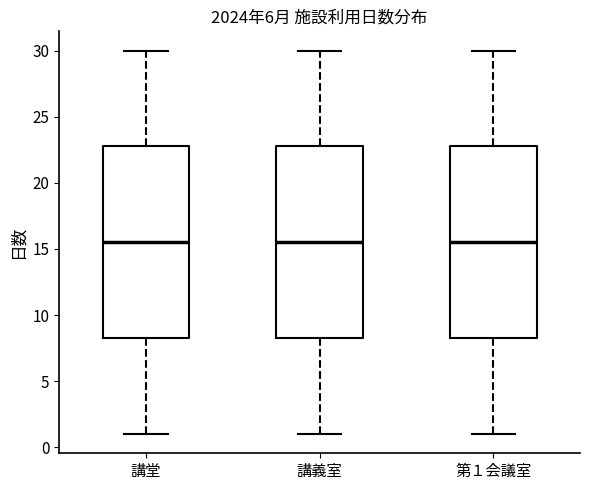

Reading left to right, read every box against the y-axis: the position of its median line, the range the box covers, and the ends of its whiskers. The values are not printed on the chart, so give them approximately, as read against the axis.

講堂: median 15.5, box 8.5 to 23.0, whiskers 1.0 to 30.0
講義室: median 15.5, box 8.5 to 23.0, whiskers 1.0 to 30.0
第１会議室: median 15.5, box 8.5 to 23.0, whiskers 1.0 to 30.0